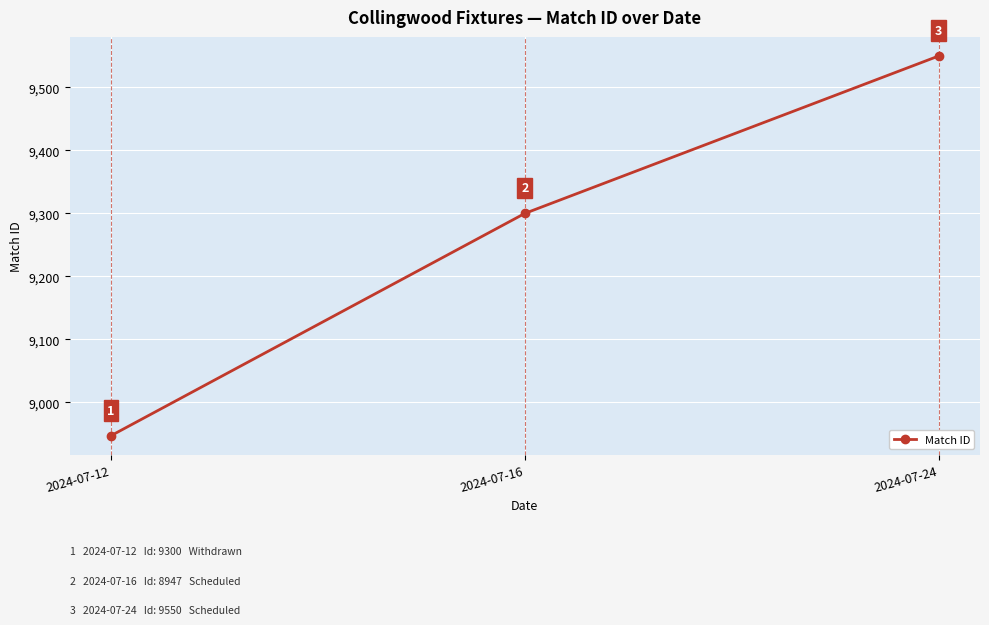

Rank the categories by value from highest to lowest.

2024-07-24, 2024-07-16, 2024-07-12